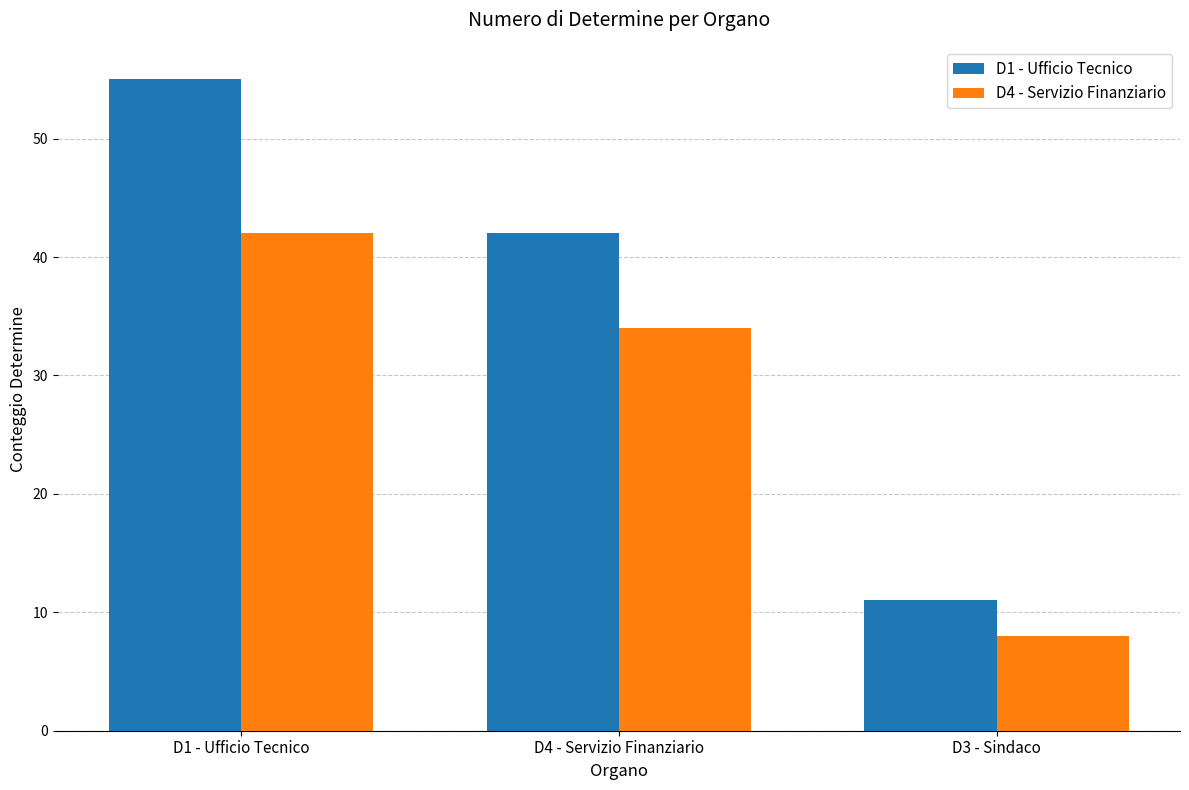

How many bars are there in each group?

2